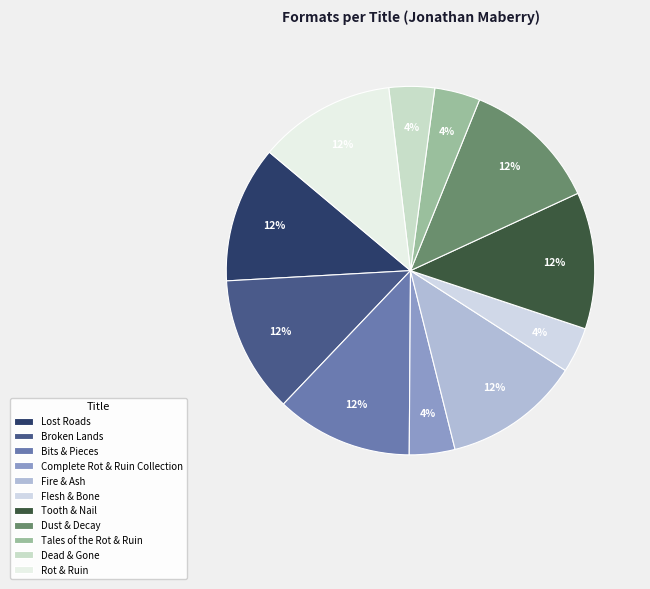

How many slices are in this pie chart?

11